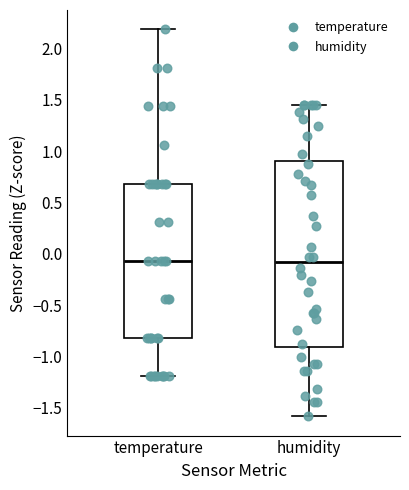

Where is the upper edge of the box for humidity on the y-axis? The values are not printed on the chart, so give them approximately, as read against the axis.

0.90